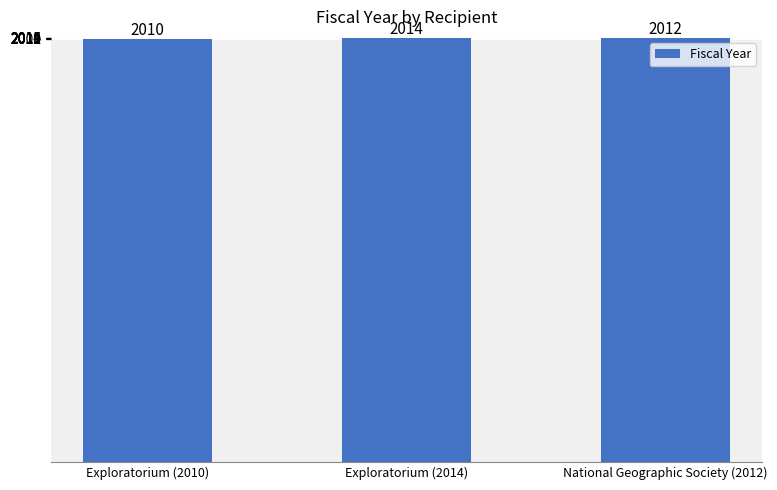

The value at Exploratorium (2014) is 2014. True or false?

True